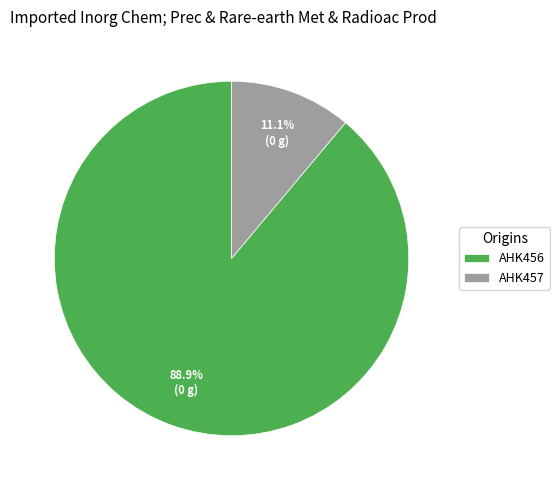

What is the majority slice?

AHK456